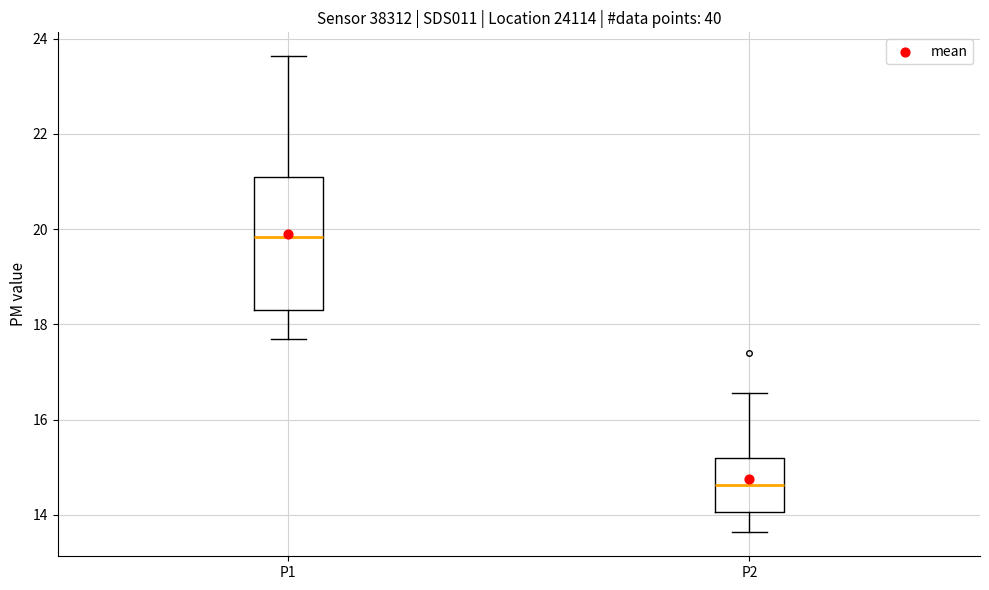

Which box has the lowest median line?

P2